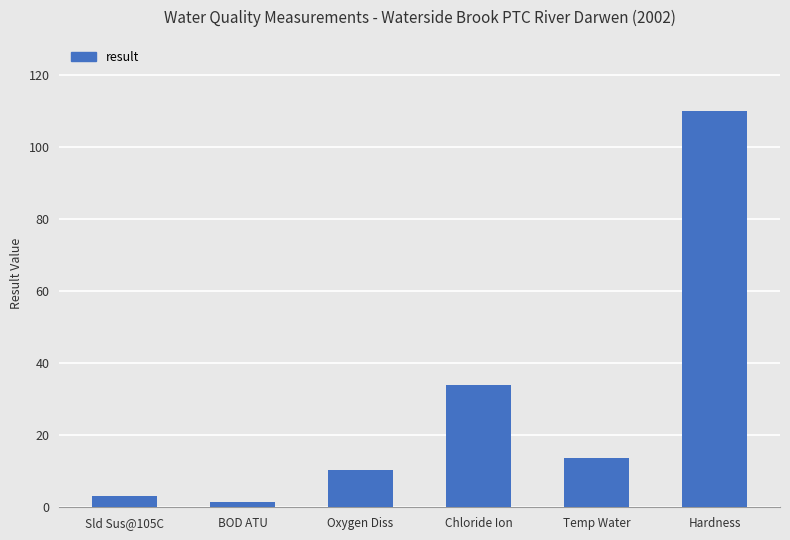

What is the label of the 4th bar from the right?

Oxygen Diss